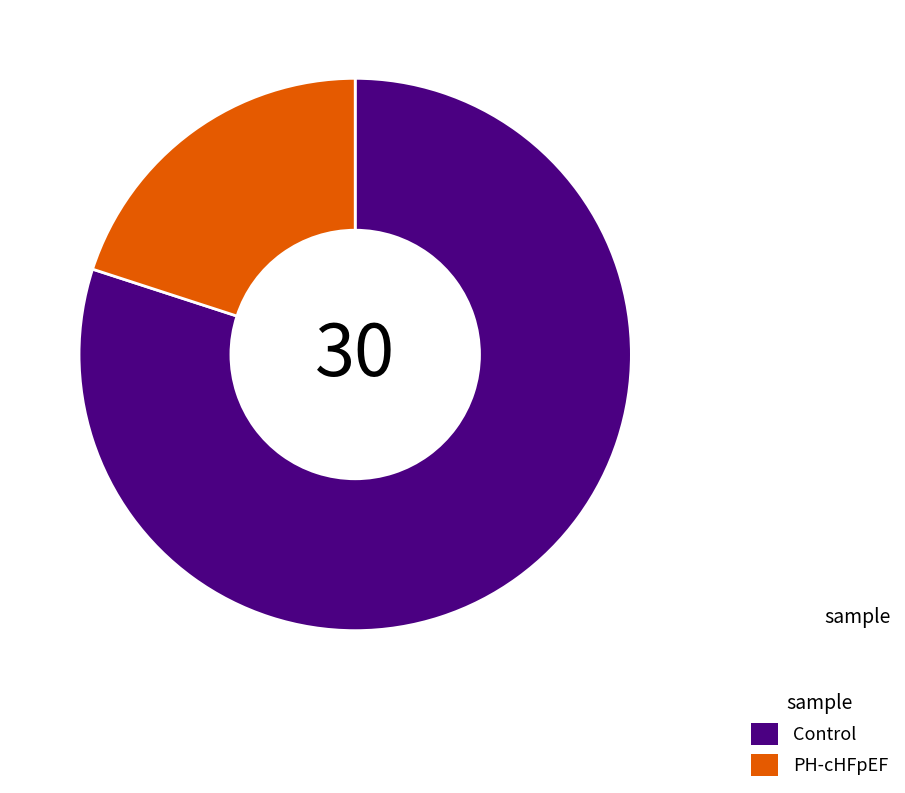

Which has a higher value, PH-cHFpEF or Control?

Control